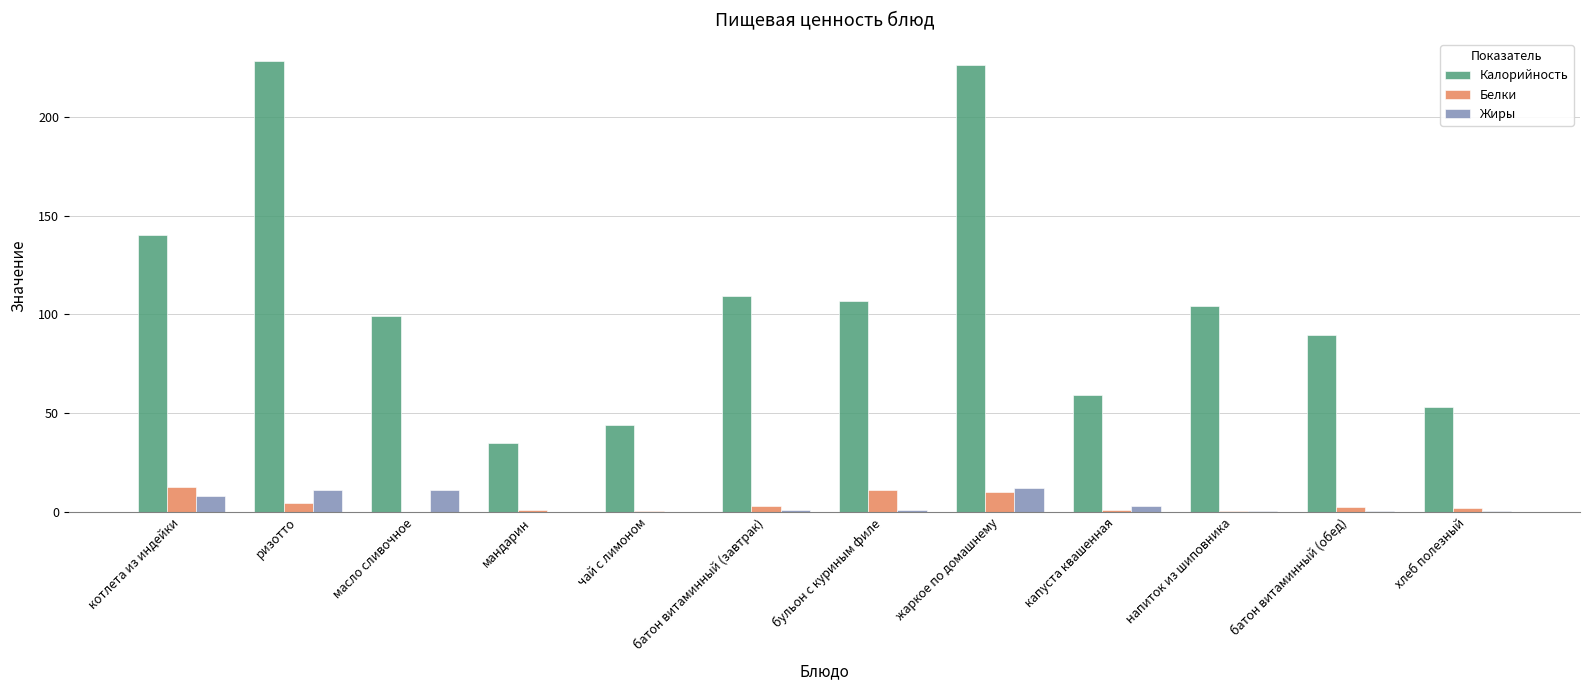

What is the difference between the Белки values at мандарин and батон витаминный (обед)?

1.8